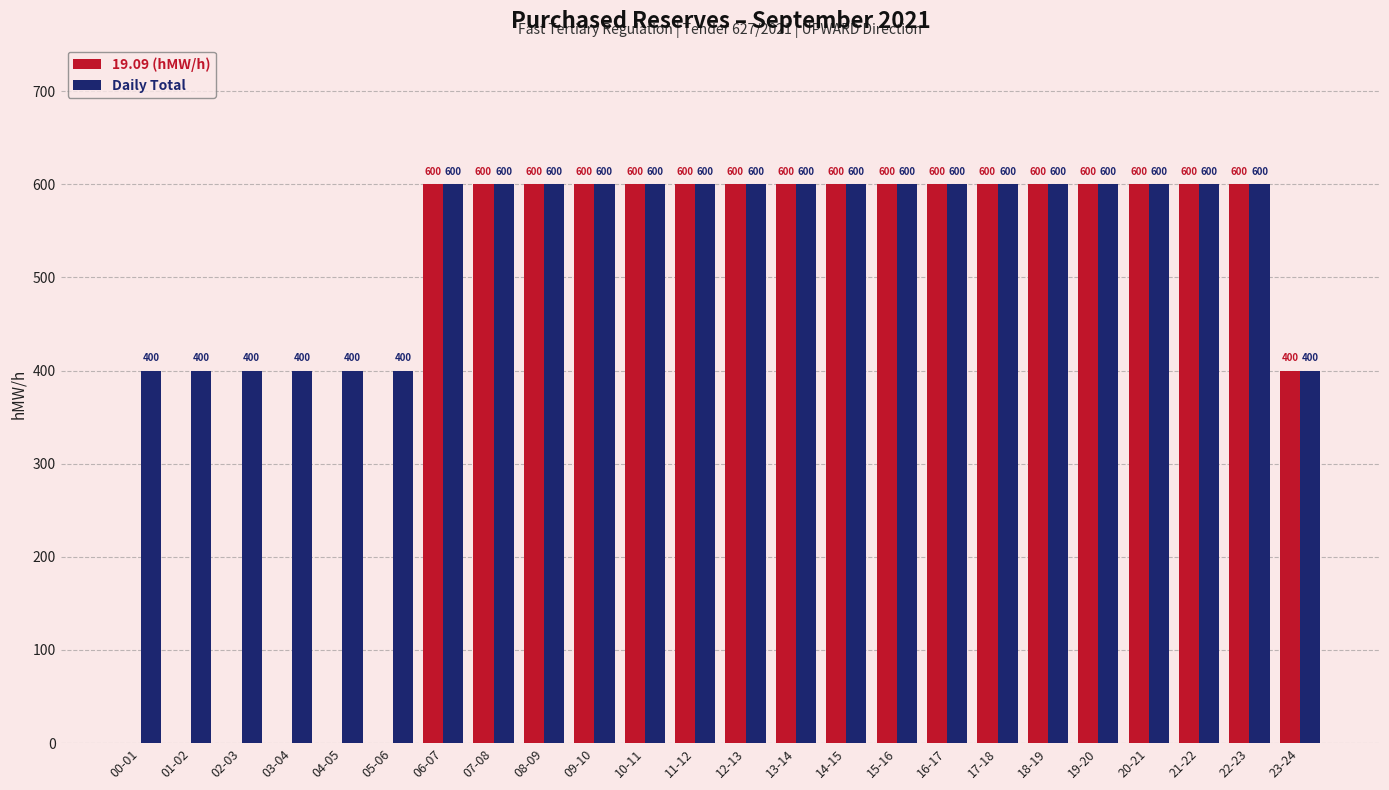

Count the number of data series in this chart.

2